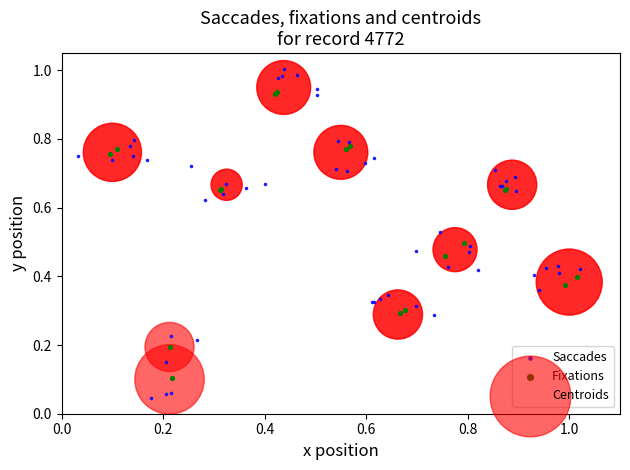

Which series reaches the maximum Y coordinate?

Saccades